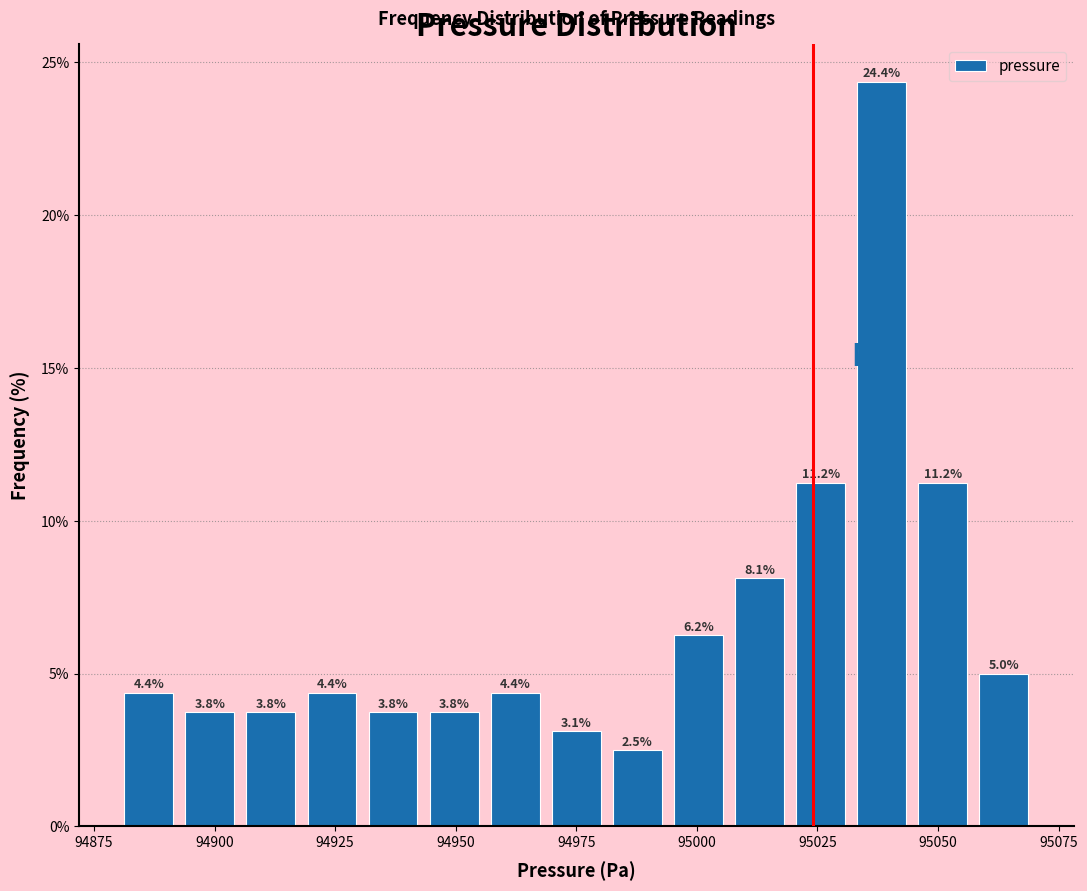

Around what value on the x-axis is the tallest bar? Give the approximate position of its centre, as read against the axis.

95040